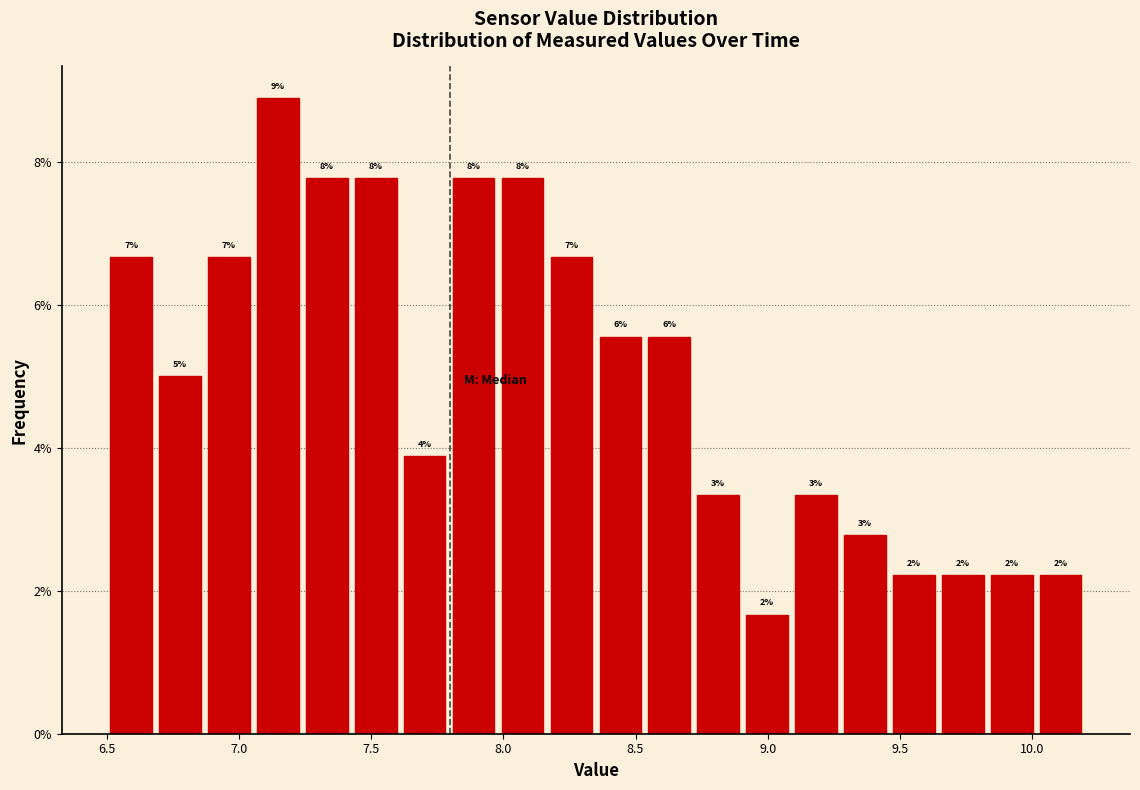

Read against the x-axis, roughly where is the centre of the tallest bar?

7.15